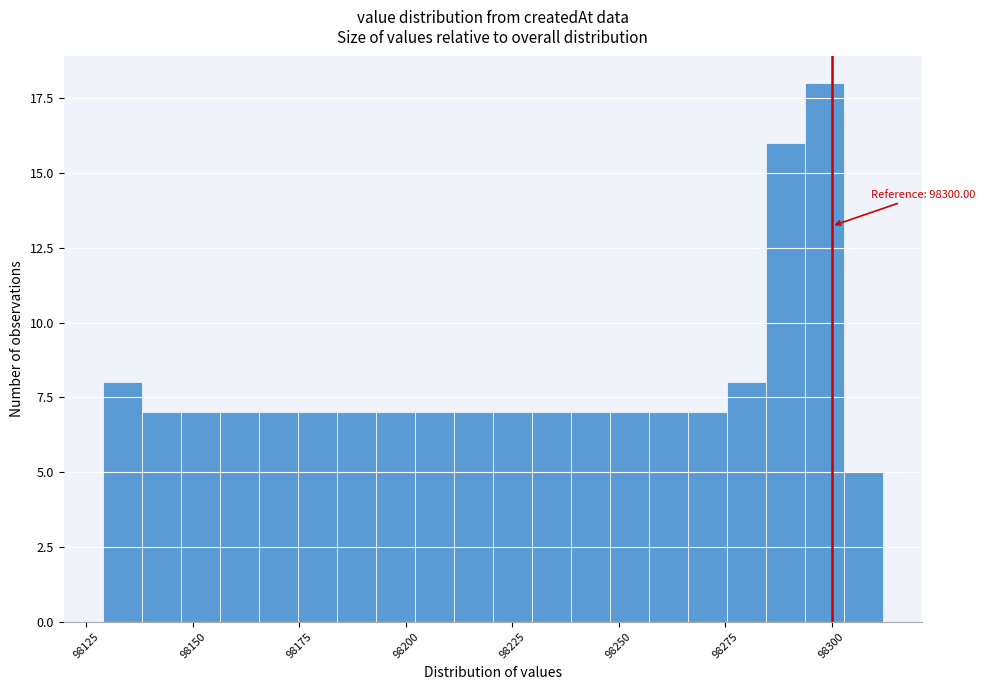

Read against the x-axis, roughly where is the centre of the tallest bar?

98300